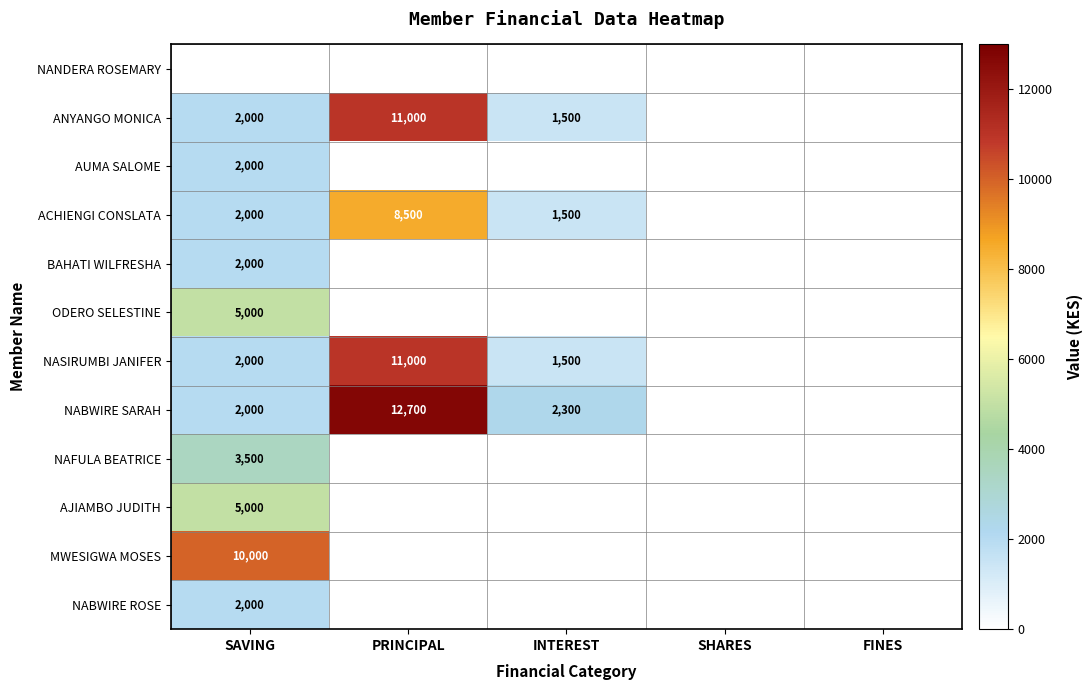

What is the sum of the ACHIENGI CONSLATA values at INTEREST and SAVING?

3500